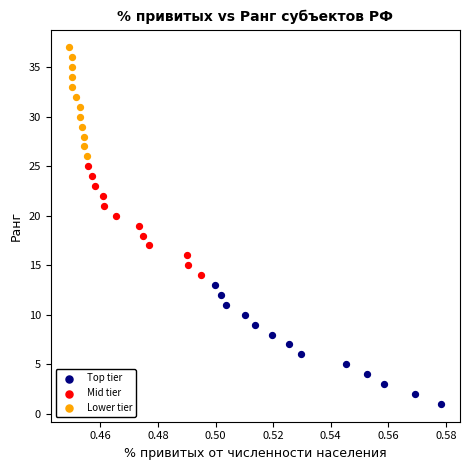

Which series reaches the minimum Y coordinate?

Top tier